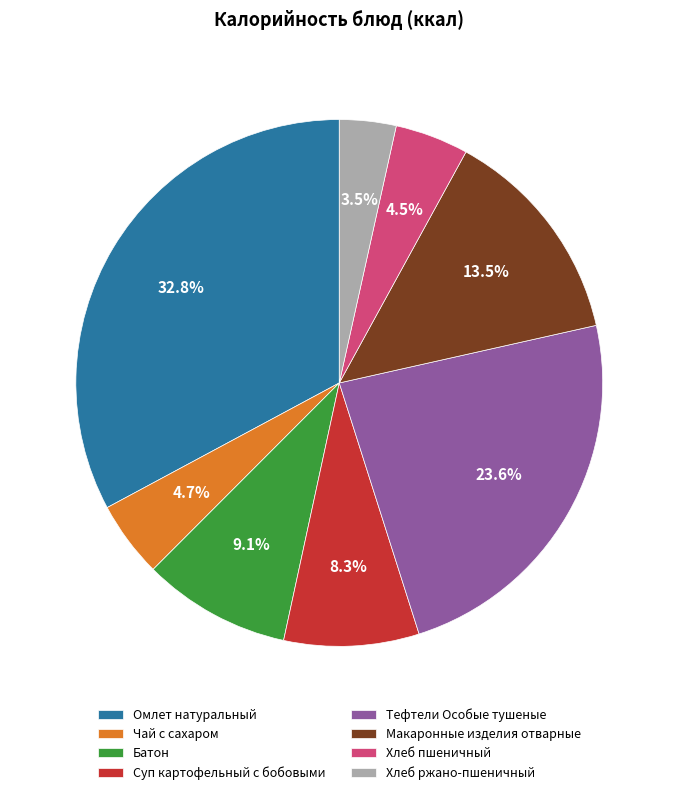

Approximately how many times larger is the value at Хлеб ржано-пшеничный compared to Тефтели Особые тушеные?

0.1